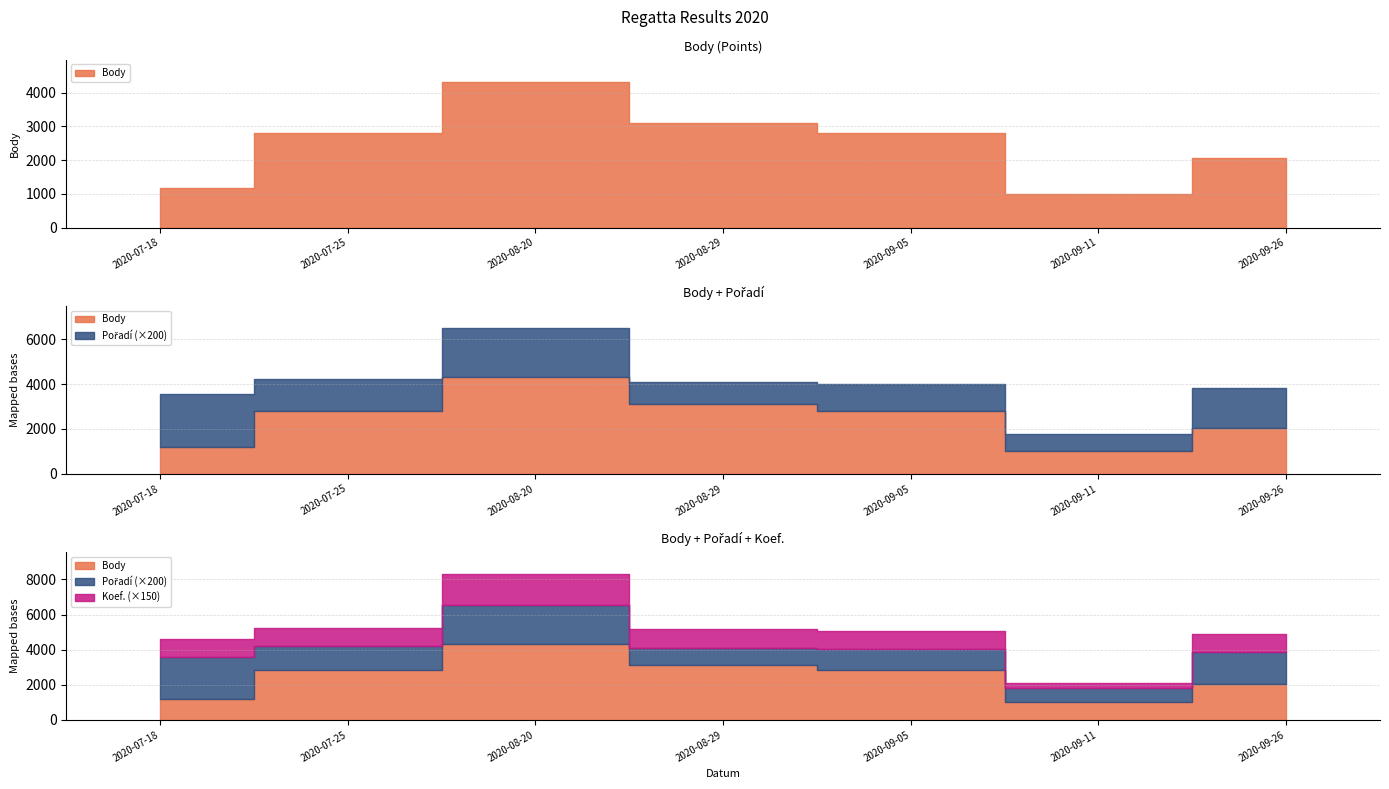

What are all the series names shown in the legend?

Body, Pořadí, Koef.